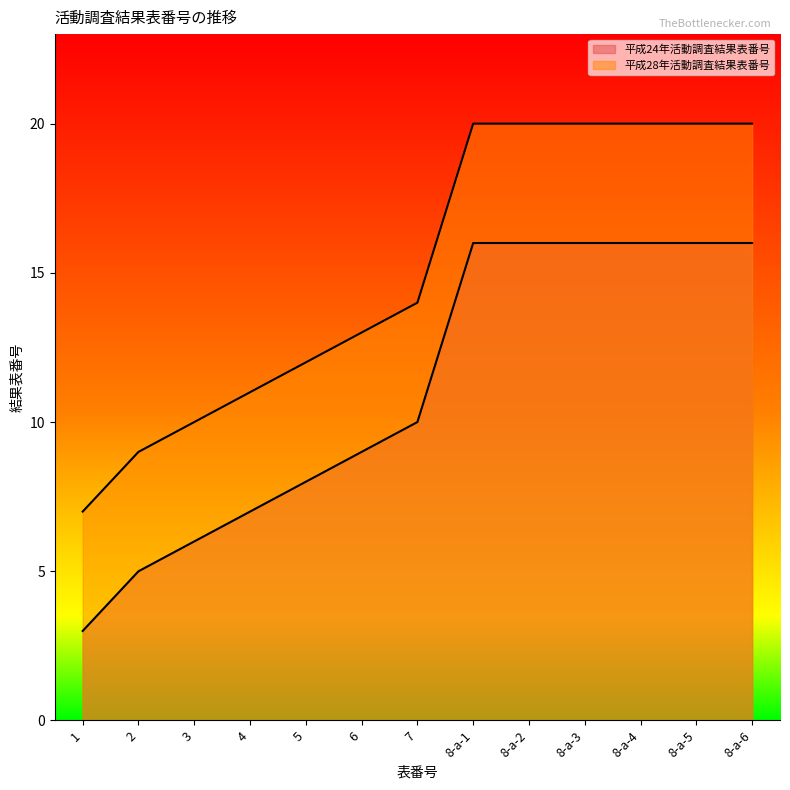

At how many categories does at least one series exceed 15?

6